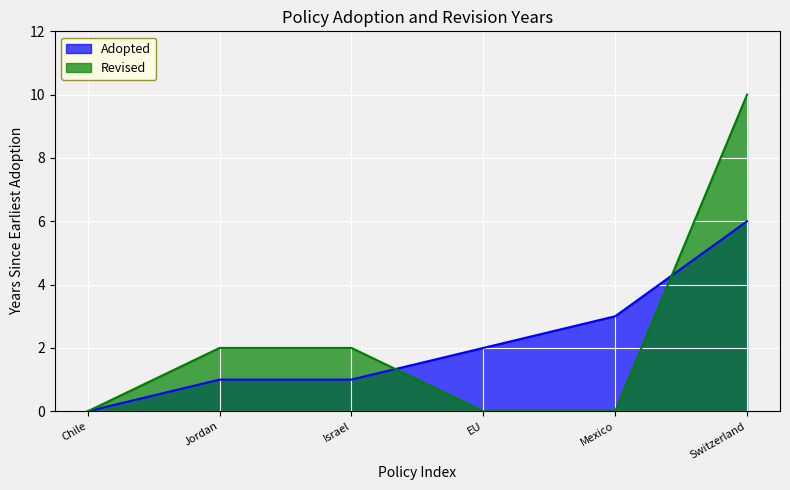

True or false: the data has more than 2 interior local peaks.

False